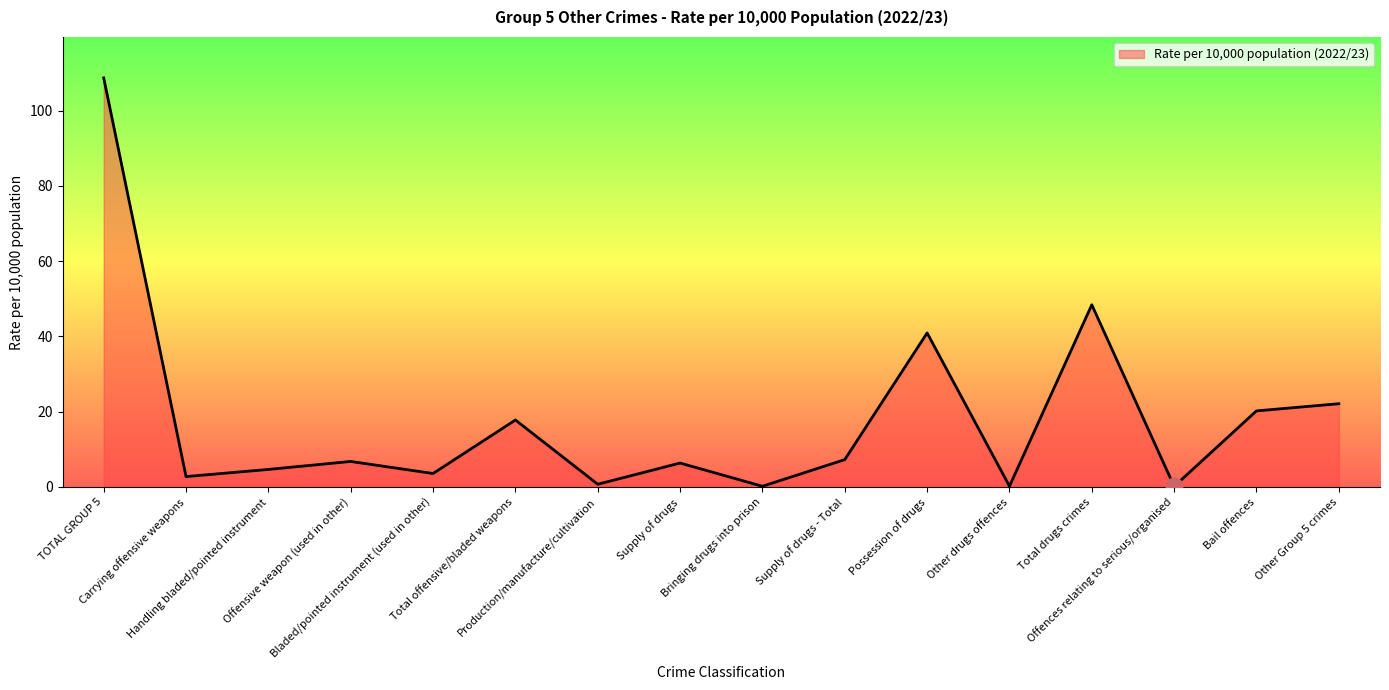

What is the difference between the values at Carrying offensive weapons and Bail offences?

17.5